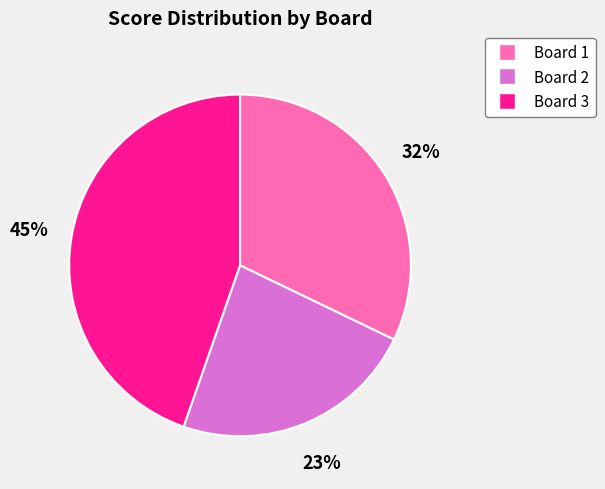

Is the sum of Board 1 and Board 2 greater than half?

Yes